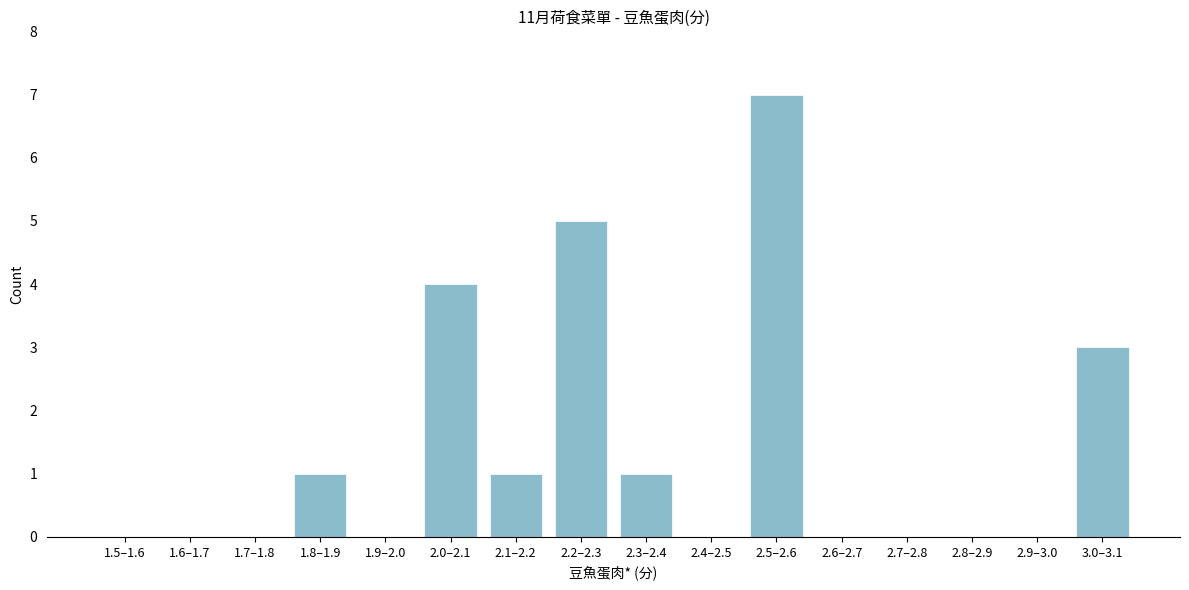

Reading left to right, transcribe all the data shown in this chart.

1.5–1.6=0	1.6–1.7=0	1.7–1.8=0	1.8–1.9=1	1.9–2.0=0	2.0–2.1=4	2.1–2.2=1	2.2–2.3=5	2.3–2.4=1	2.4–2.5=0	2.5–2.6=7	2.6–2.7=0	2.7–2.8=0	2.8–2.9=0	2.9–3.0=0	3.0–3.1=3